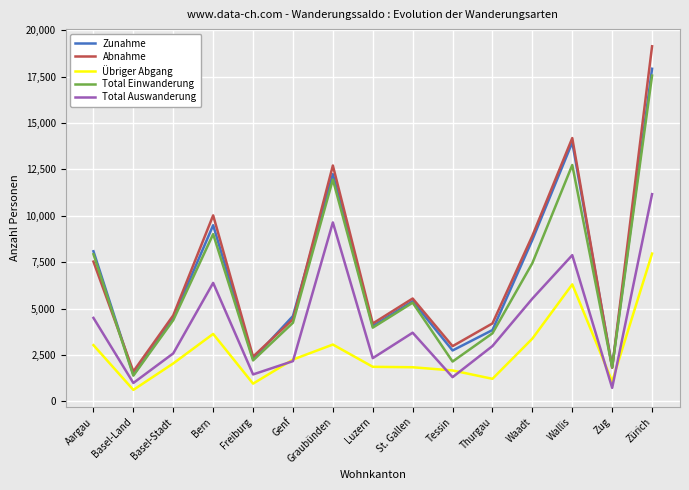

What are all the series names shown in the legend?

Zunahme, Abnahme, Übriger Abgang, Total Einwanderung, Total Auswanderung